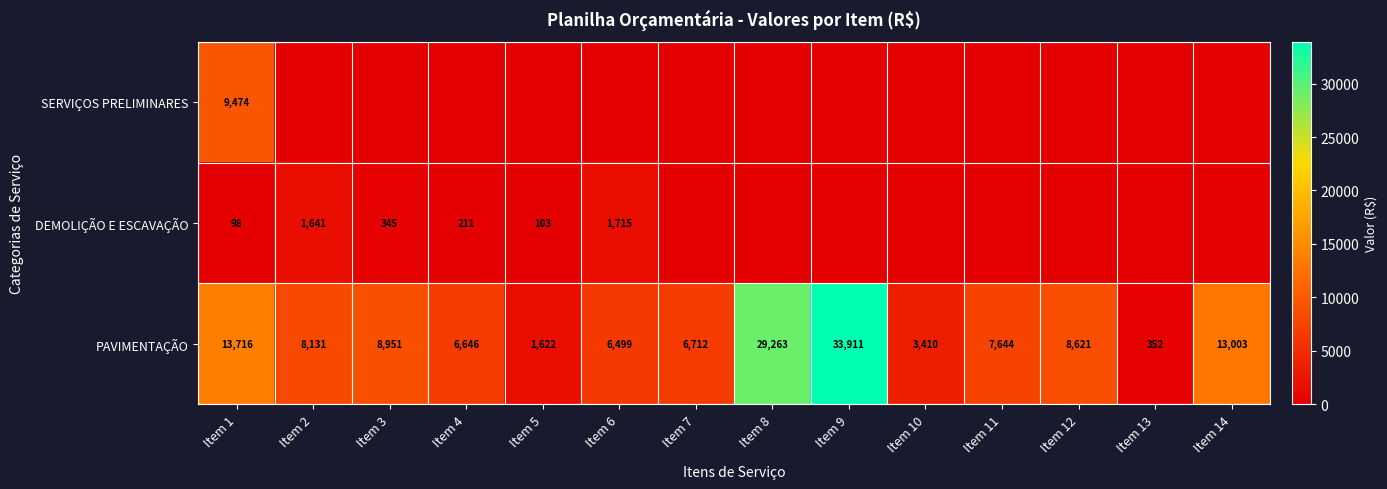

The PAVIMENTAÇÃO series shows 352 at Item 13. True or false?

True